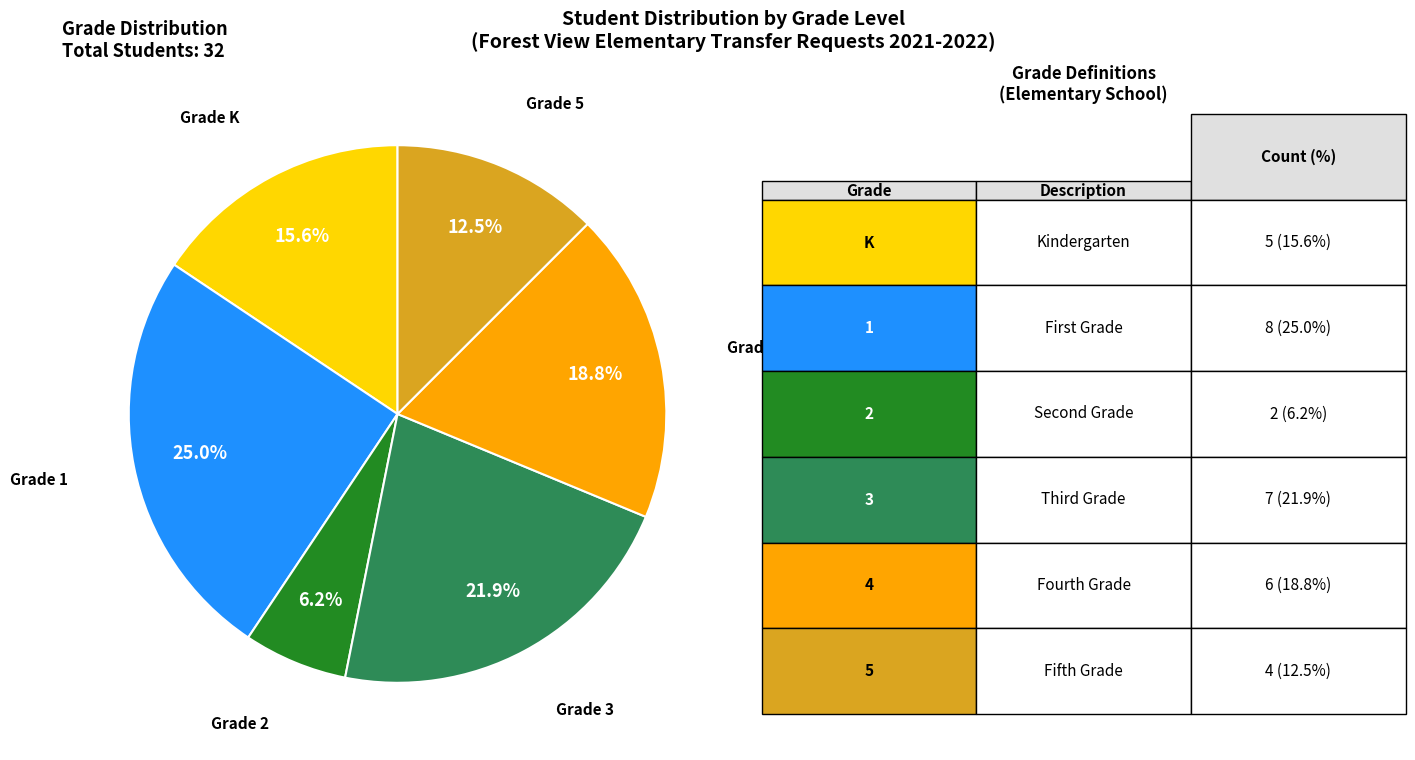

Does any single category account for the majority?

No